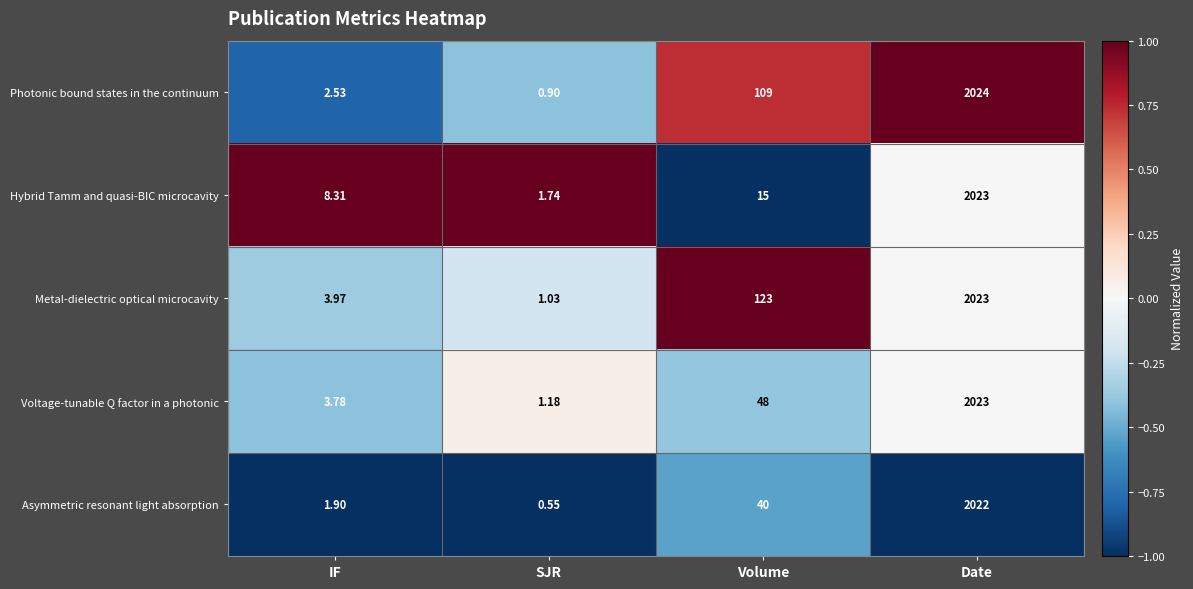

Between SJR and Date, which series saw the biggest shift?

Photonic bound states in the continuum